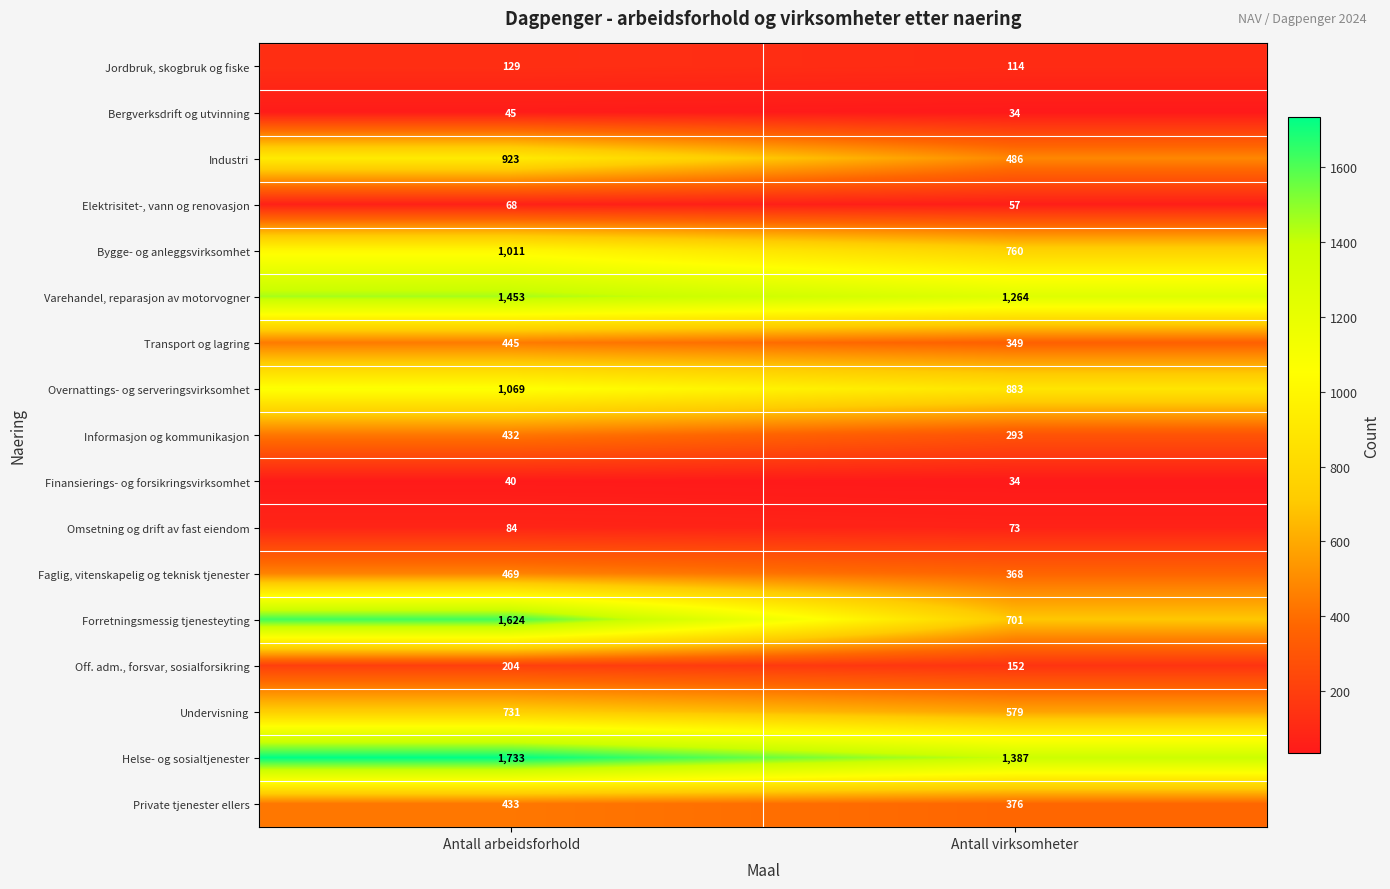

What is the approximate value of Industri at Antall arbeidsforhold?

923